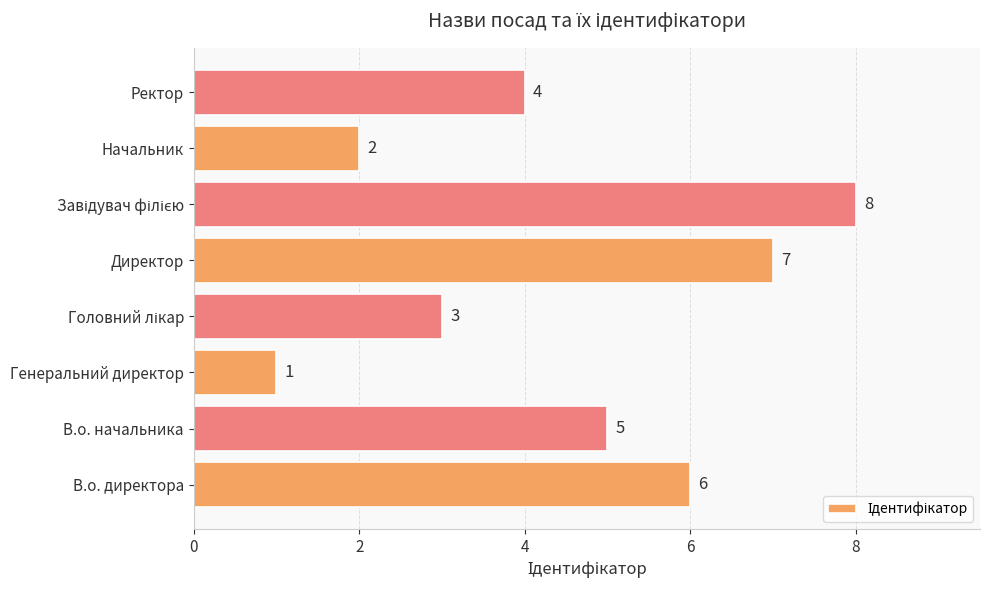

How many values are between 3 and 7?

5